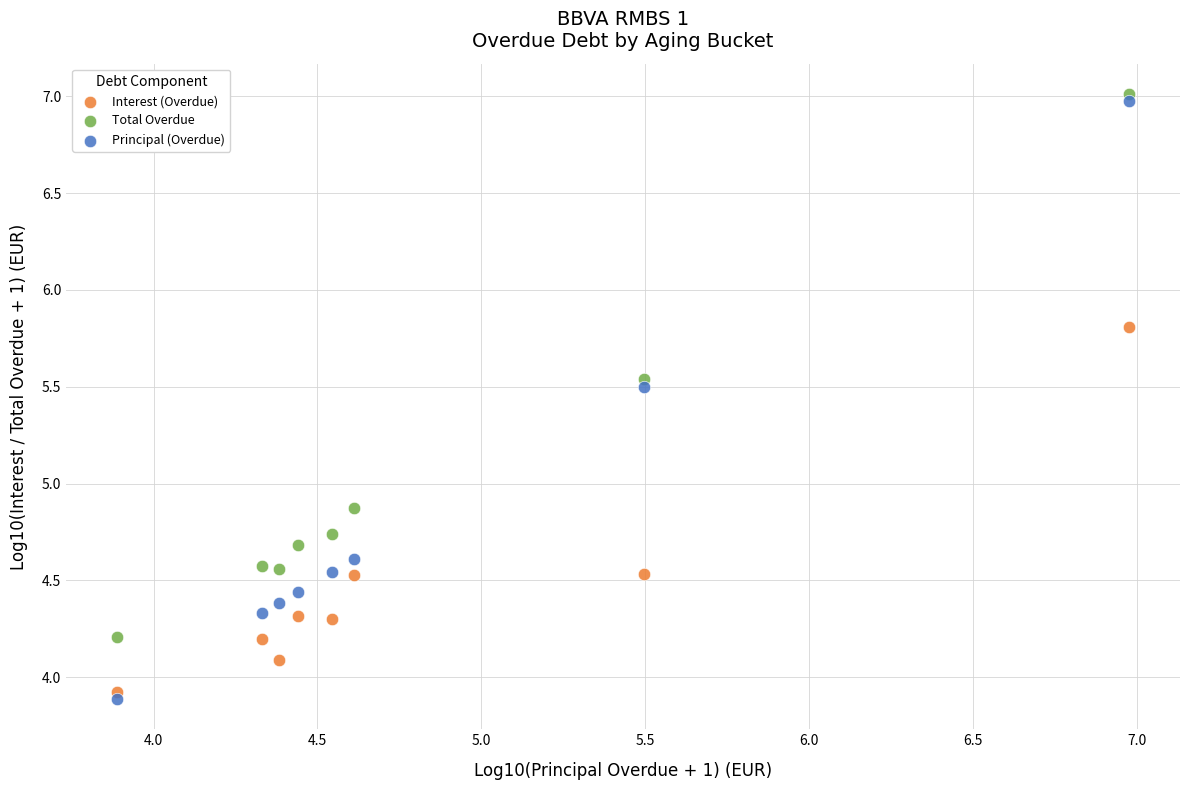

What are all the series names shown in the legend?

Interest (Overdue), Total Overdue, Principal (Overdue)